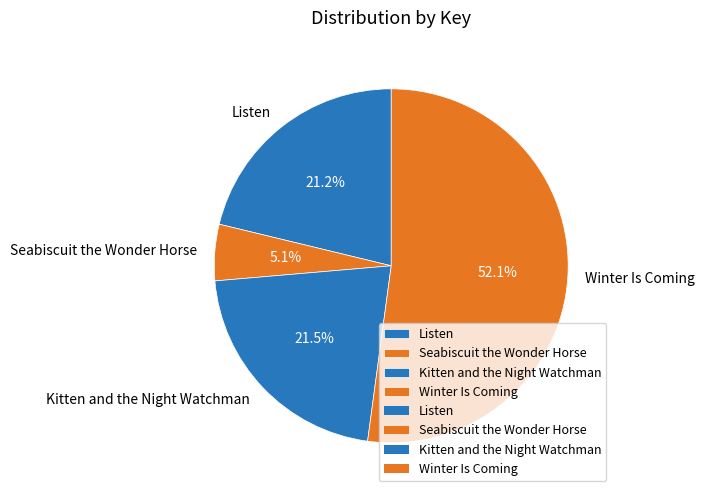

What is the ratio of the value at Listen to the value at Winter Is Coming?

0.4